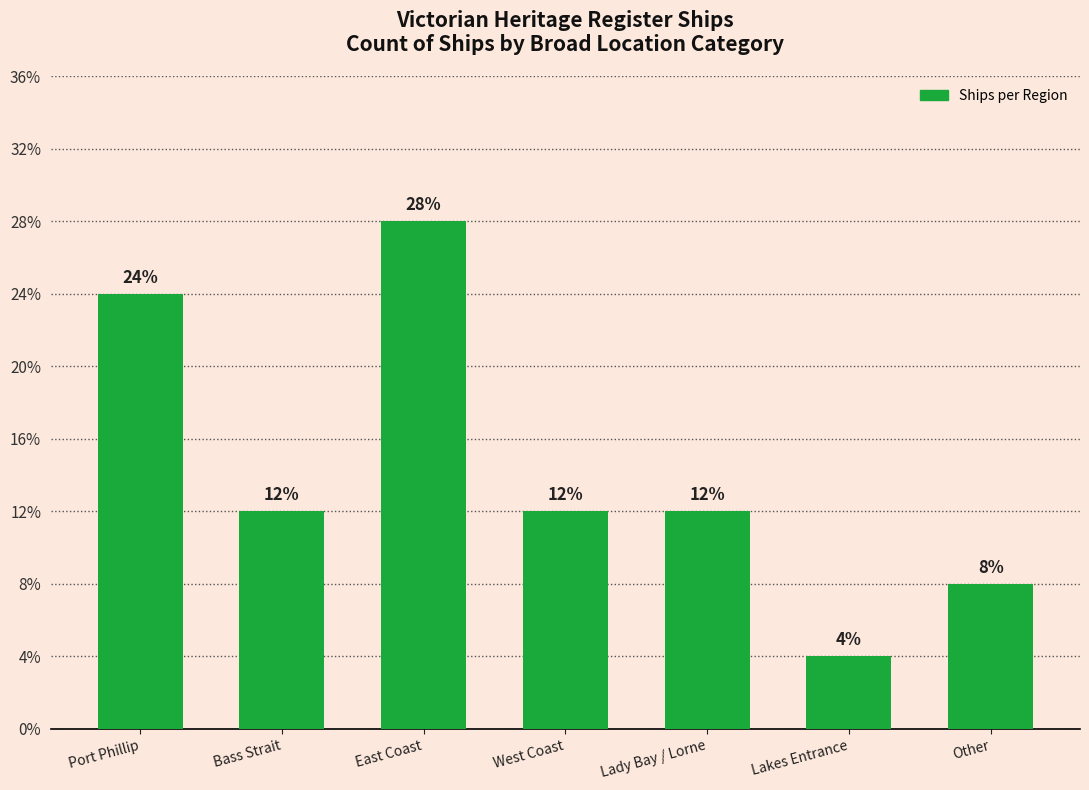

Is it true that the value at Lady Bay / Lorne is 4?

False